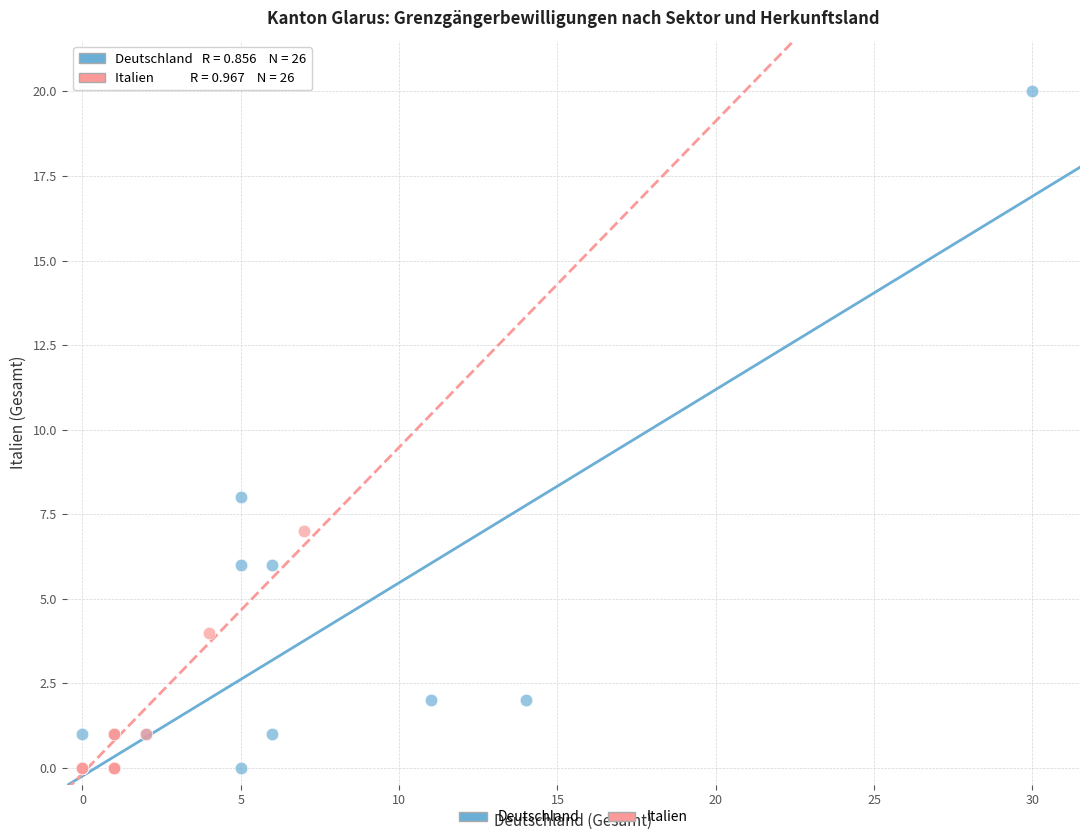

What are all the series names shown in the legend?

Deutschland, Italien